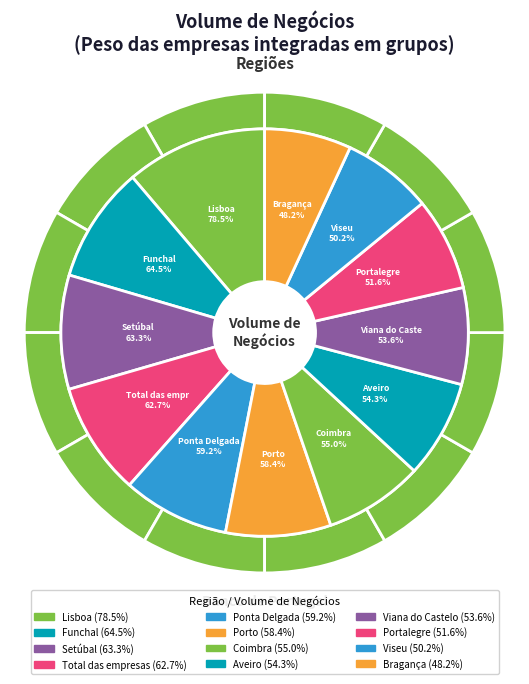

How many segments does this pie chart have?

12